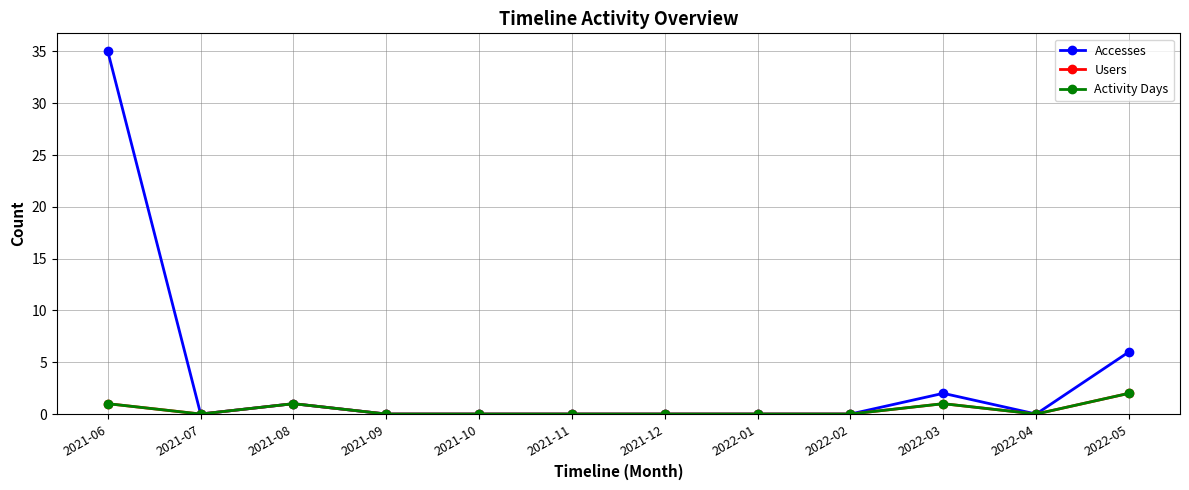

What is the maximum value shown in the chart?

35